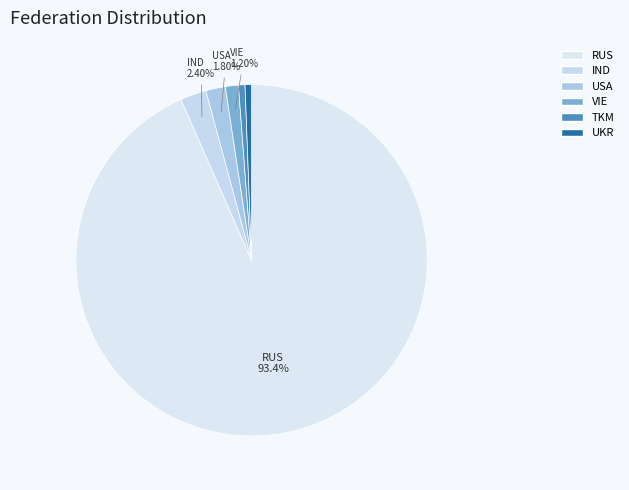

What is the total percentage of USA and VIE?

3.0%